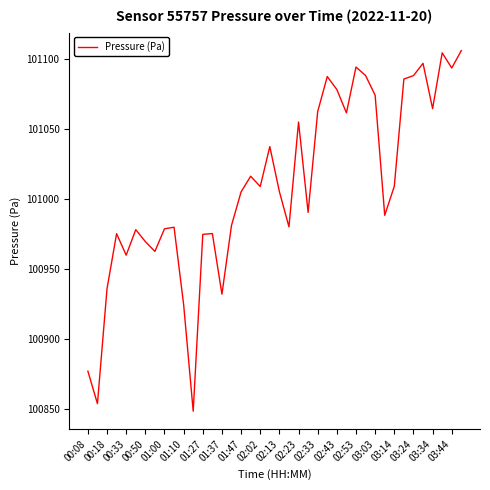

What is the maximum value shown in the chart?

101105.9